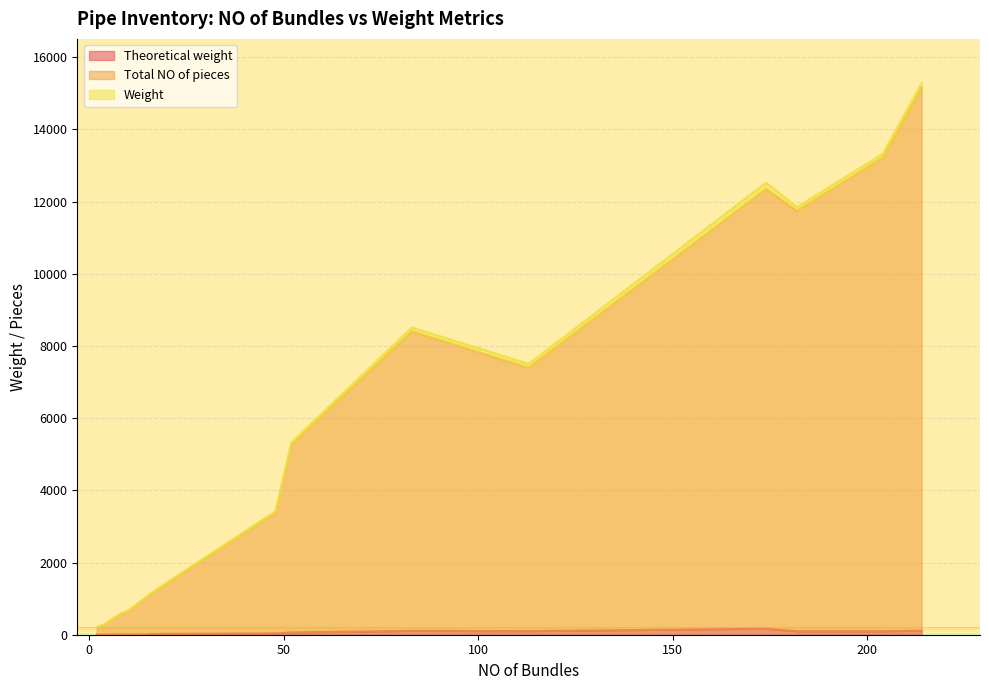

True or false: Weight has a value of 65.1 at 52.

True